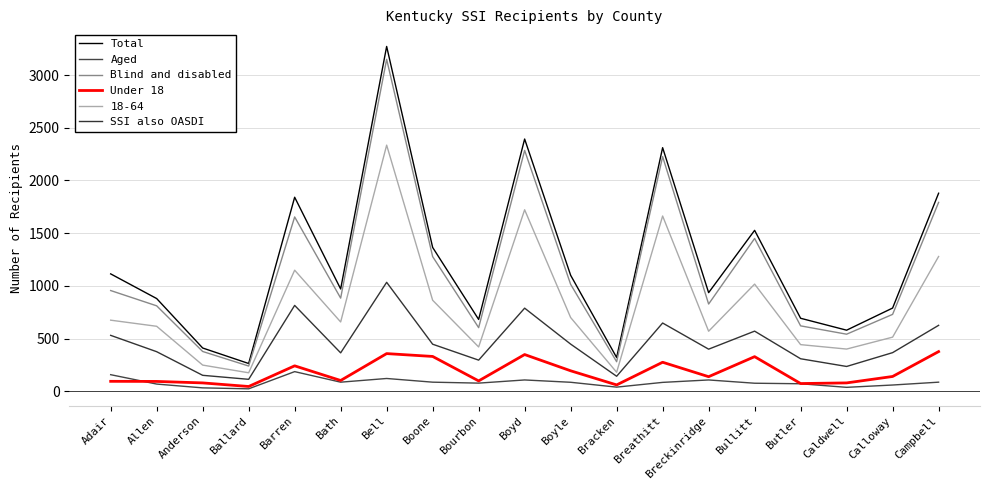

True or false: SSI also OASDI and Total intersect in this chart.

False